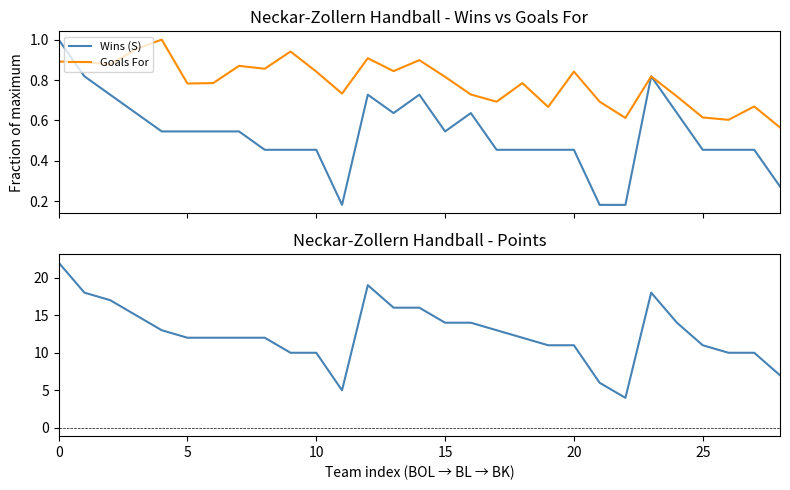

Reading right to left, transcribe all the data shown in this chart.

Wins (S): 0.3	0.5	0.5	0.5	0.6	0.8	0.2	0.2	0.5	0.5	0.5	0.5	0.6	0.5	0.7	0.6	0.7	0.2	0.5	0.5	0.5	0.5	0.5	0.5	0.5	0.6	0.7	0.8	1.0
Goals For: 0.6	0.7	0.6	0.6	0.7	0.8	0.6	0.7	0.8	0.7	0.8	0.7	0.7	0.8	0.9	0.8	0.9	0.7	0.8	0.9	0.9	0.9	0.8	0.8	1.0	1.0	0.9	0.9	0.9
Points: 7.0	10.0	10.0	11.0	14.0	18.0	4.0	6.0	11.0	11.0	12.0	13.0	14.0	14.0	16.0	16.0	19.0	5.0	10.0	10.0	12.0	12.0	12.0	12.0	13.0	15.0	17.0	18.0	22.0